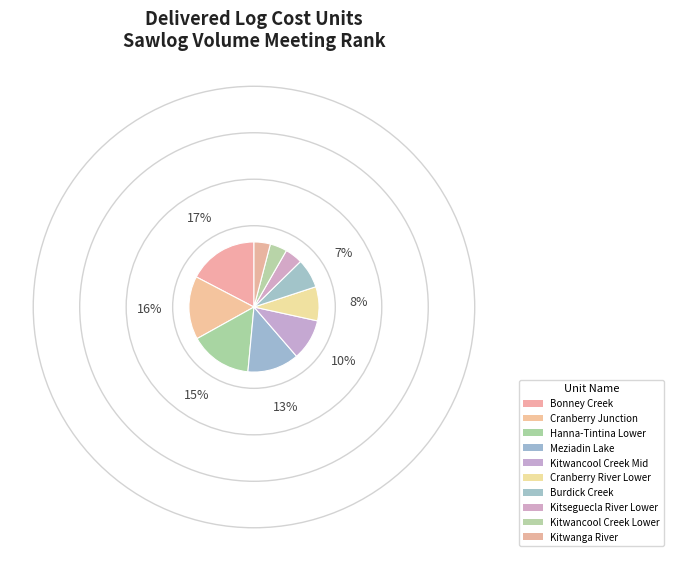

Is there a majority slice in this chart?

No